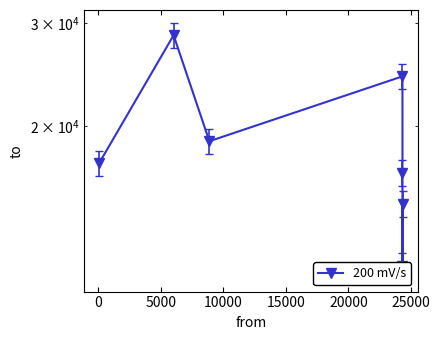

True or false: the data shows 19890.8 at 20000.

False